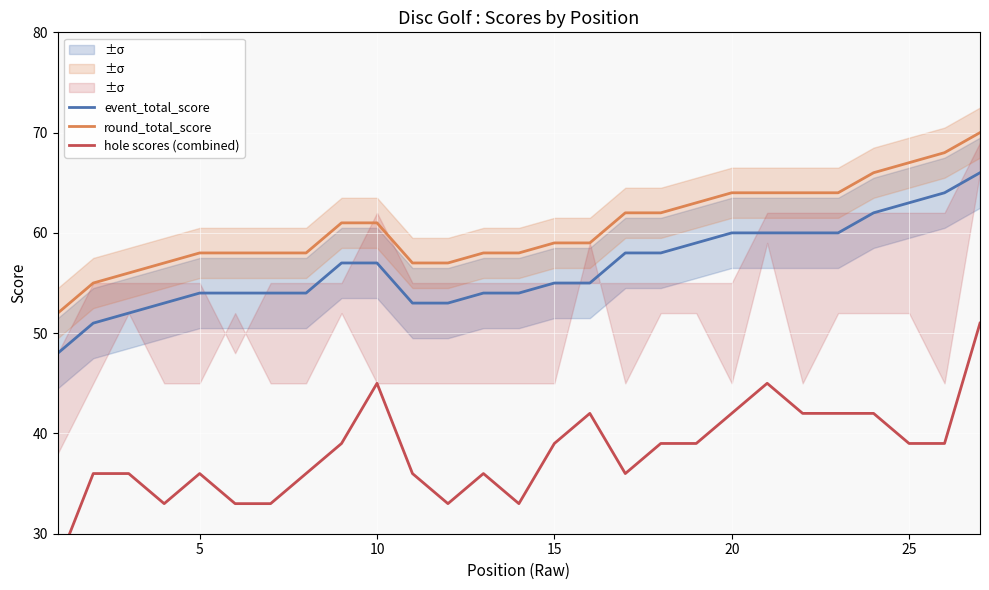

True or false: event_total_score and round_total_score cross at least once.

False